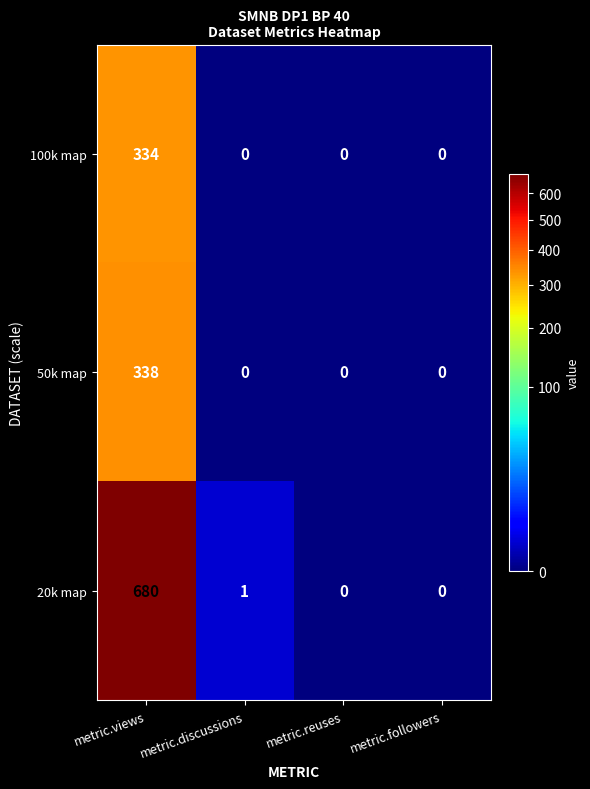

Reading left to right, what are all the values shown in this chart?

100k map: 334	0	0	0
50k map: 338	0	0	0
20k map: 680	1	0	0